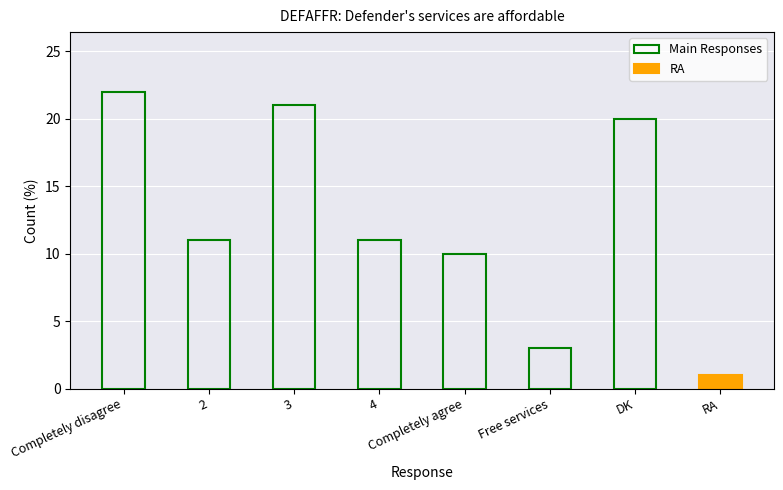

True or false: the data shows 5 at 3.

False